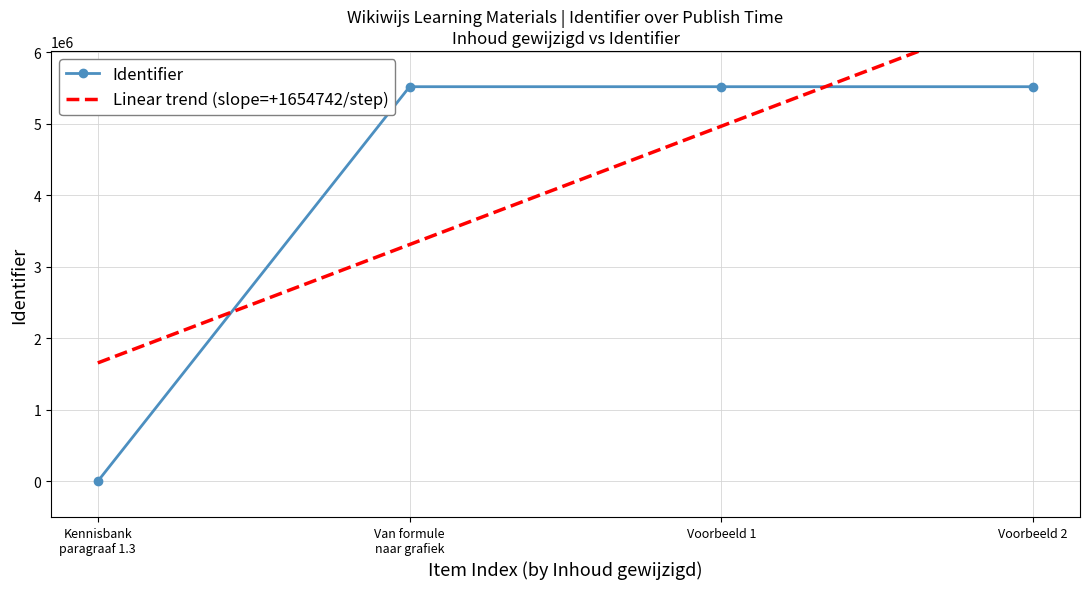

What is the sum of all Linear trend (slope=+1654742/step) values?

16547415.0